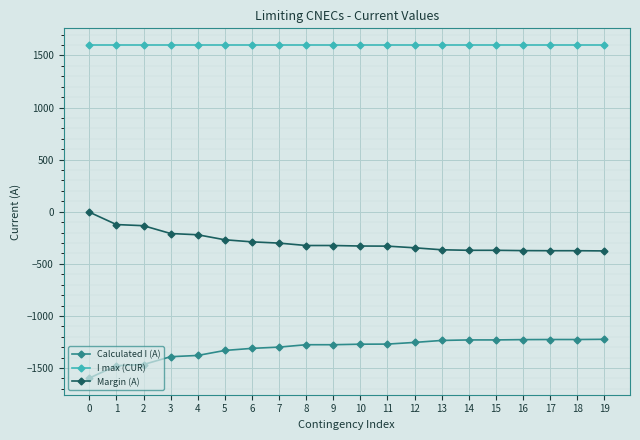

Which series has the largest total across all categories?

I max (CUR)